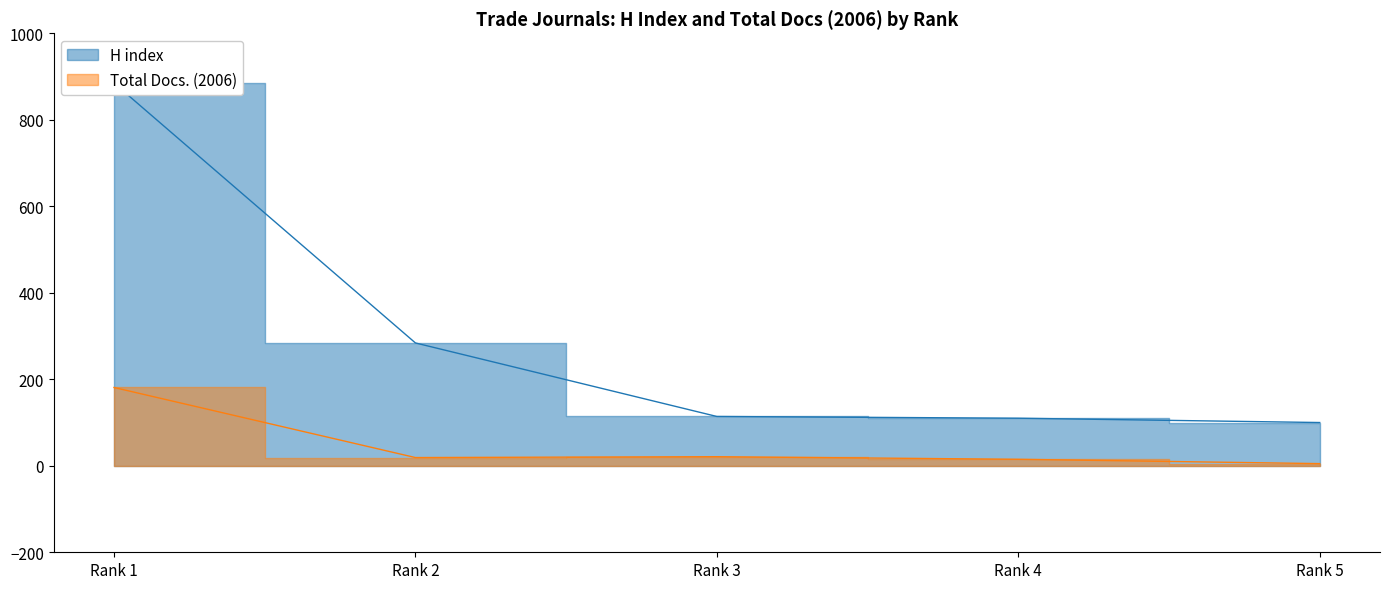

Which series has the largest range (max minus min)?

H index